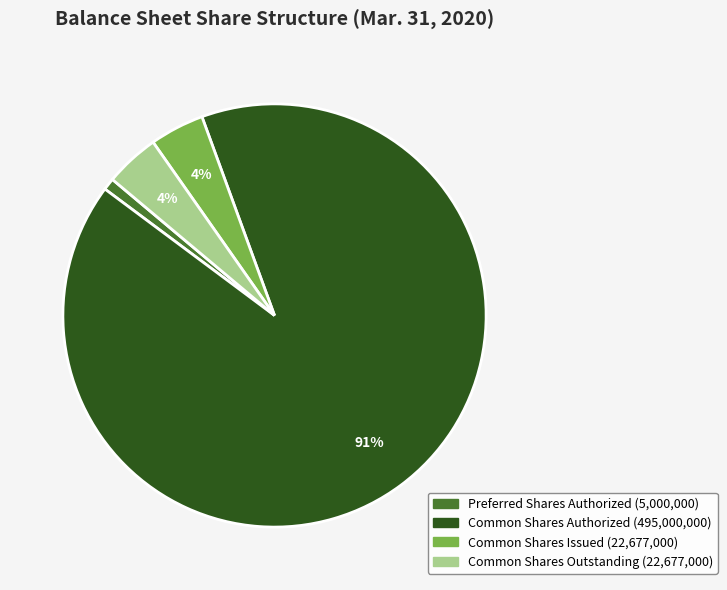

Is there any slice that represents more than half of the pie?

Yes